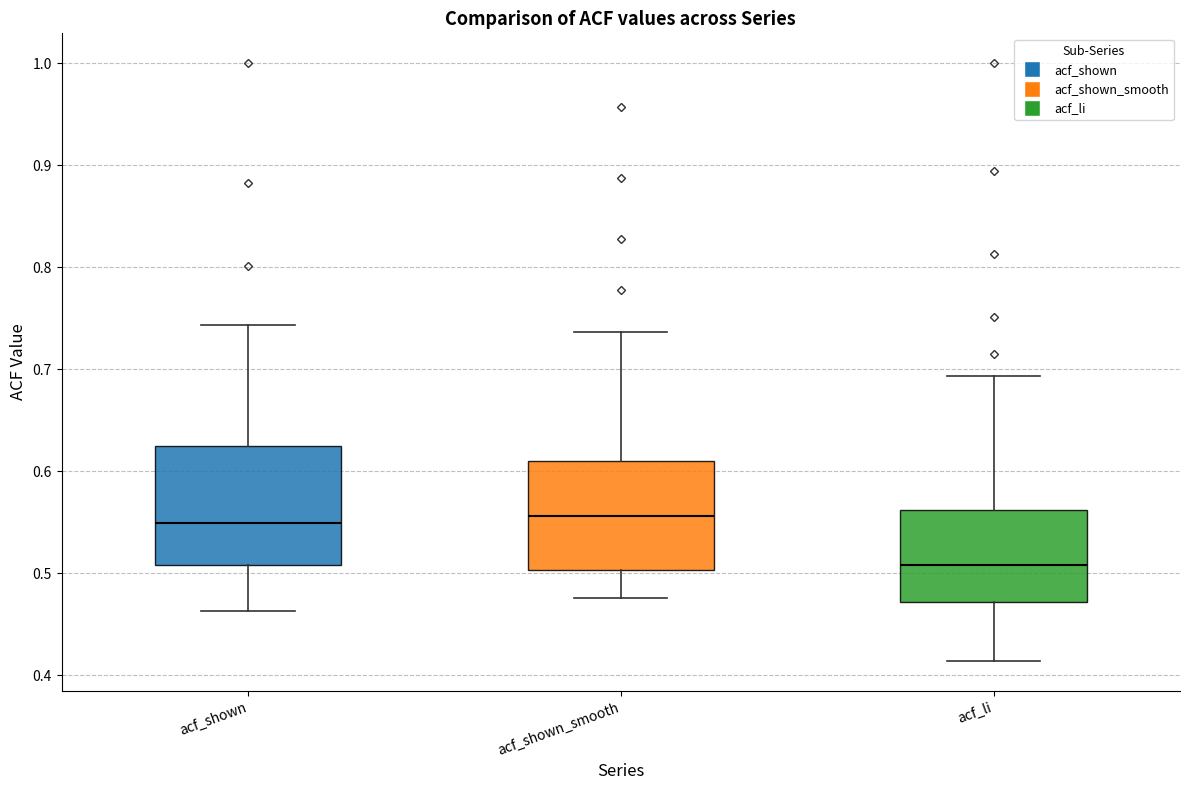

Where does the median line of the box for acf_li sit on the y-axis? The values are not printed on the chart, so give them approximately, as read against the axis.

0.51